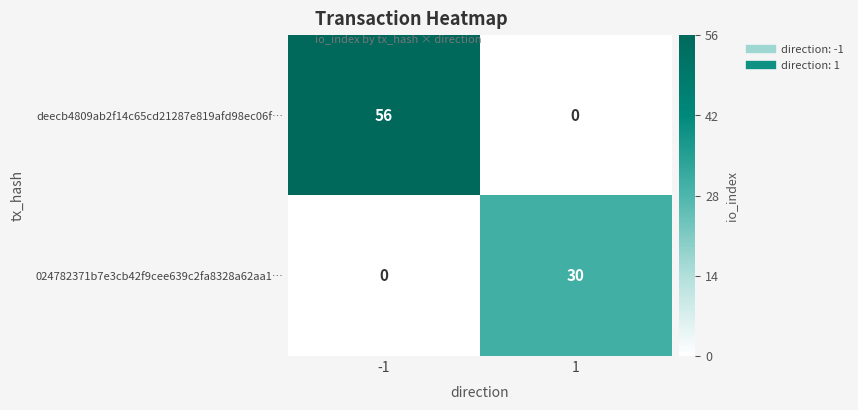

What is the average value of the deecb4809ab2f14c65cd21287e819afd98ec06f… series?

28